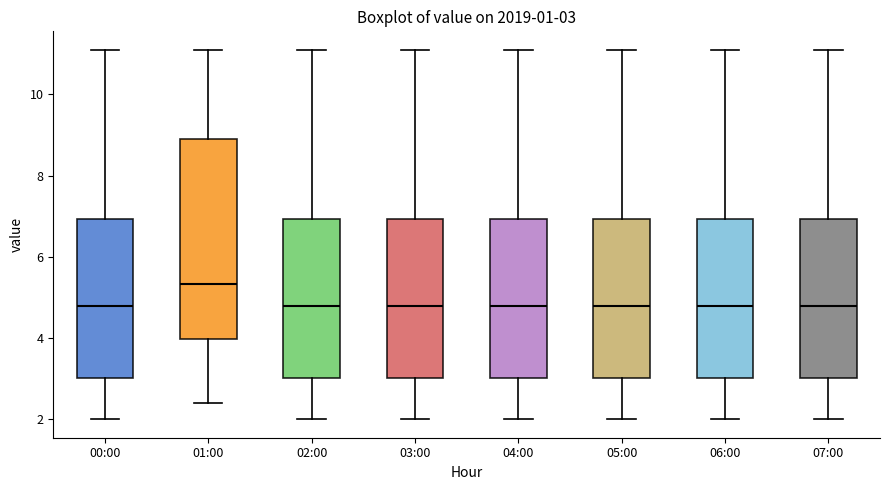

Comparing the boxes themselves (not the whiskers), which one is the tallest?

01:00